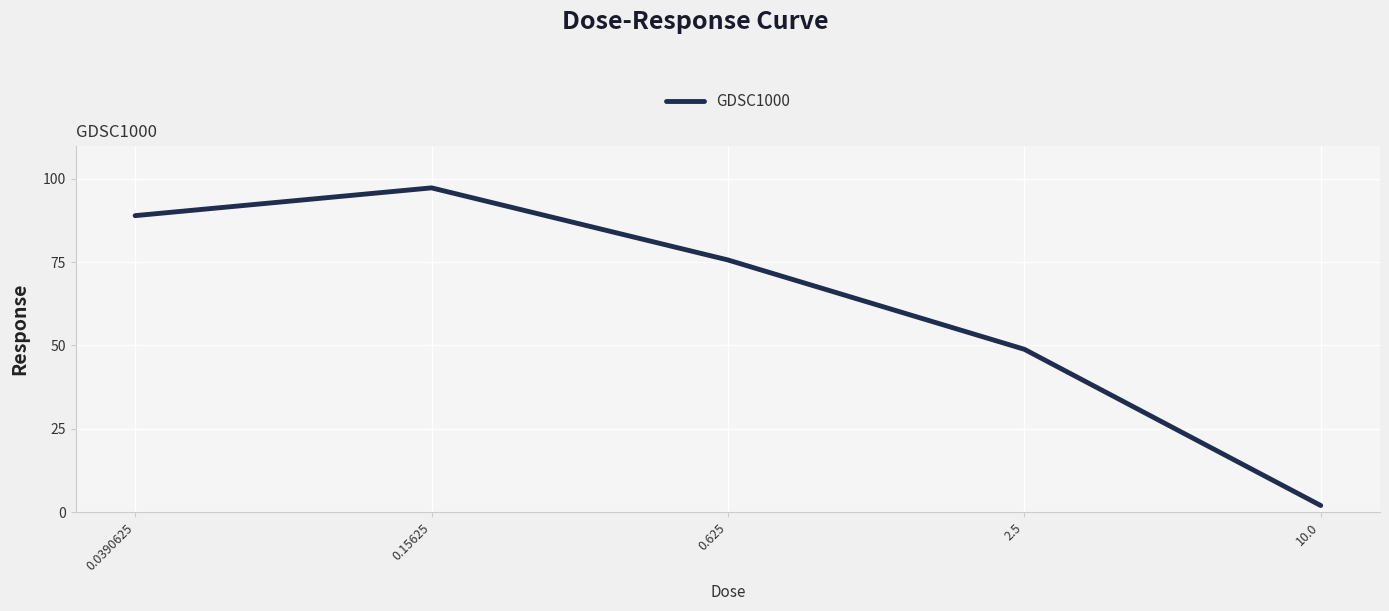

What is the smallest value displayed?

2.0